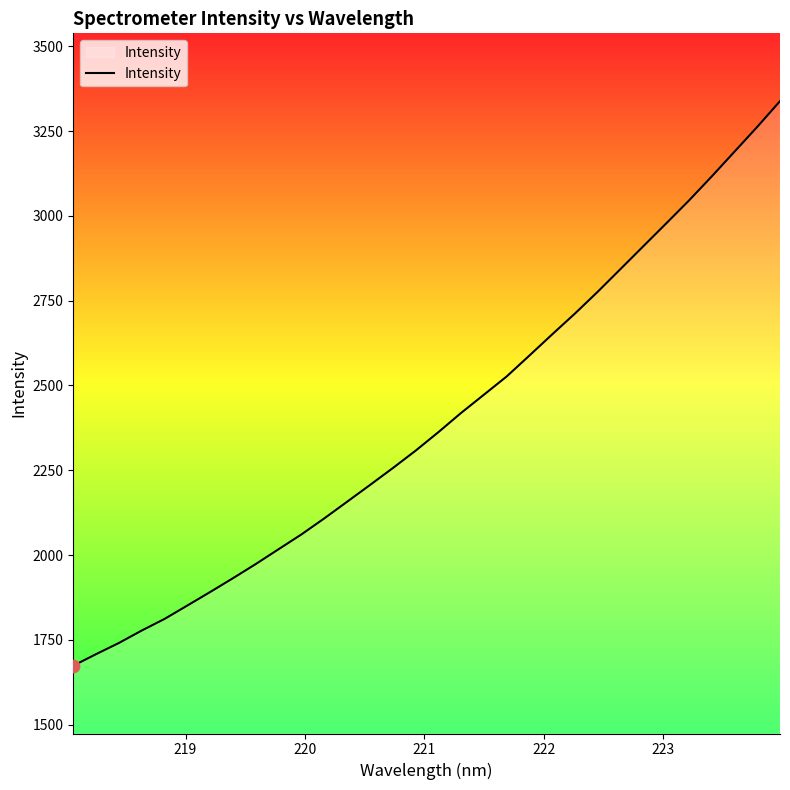

What is the greatest value displayed?

3338.4